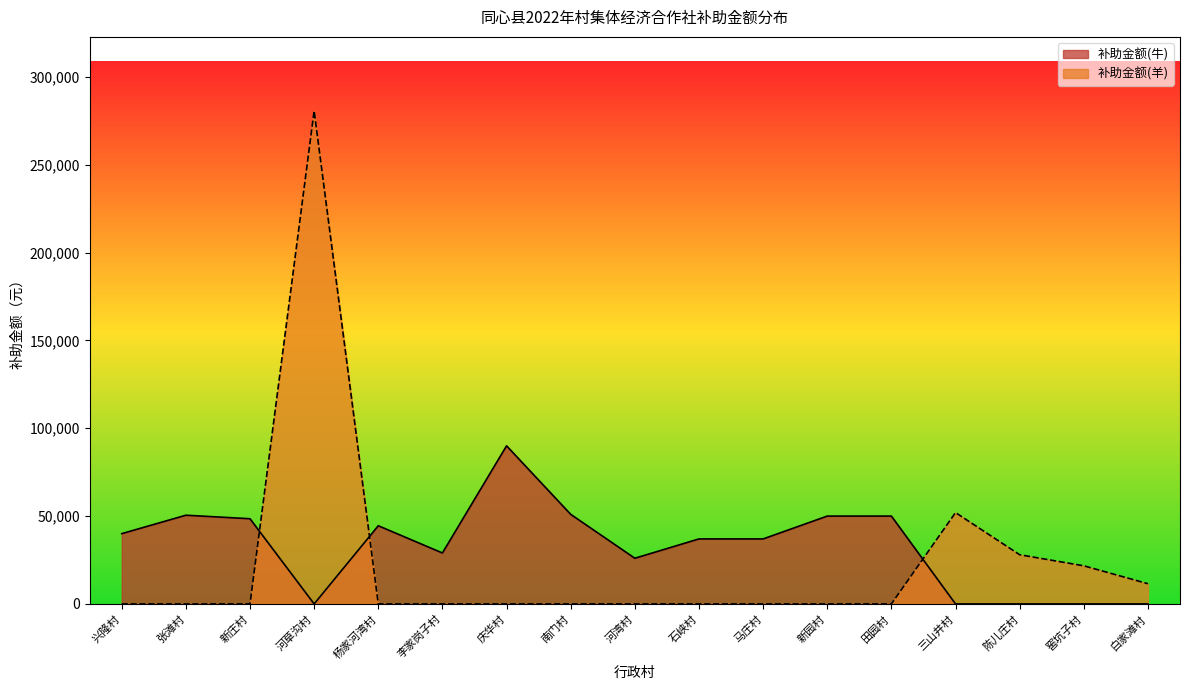

Which series has the largest range (max minus min)?

补助金额(羊)